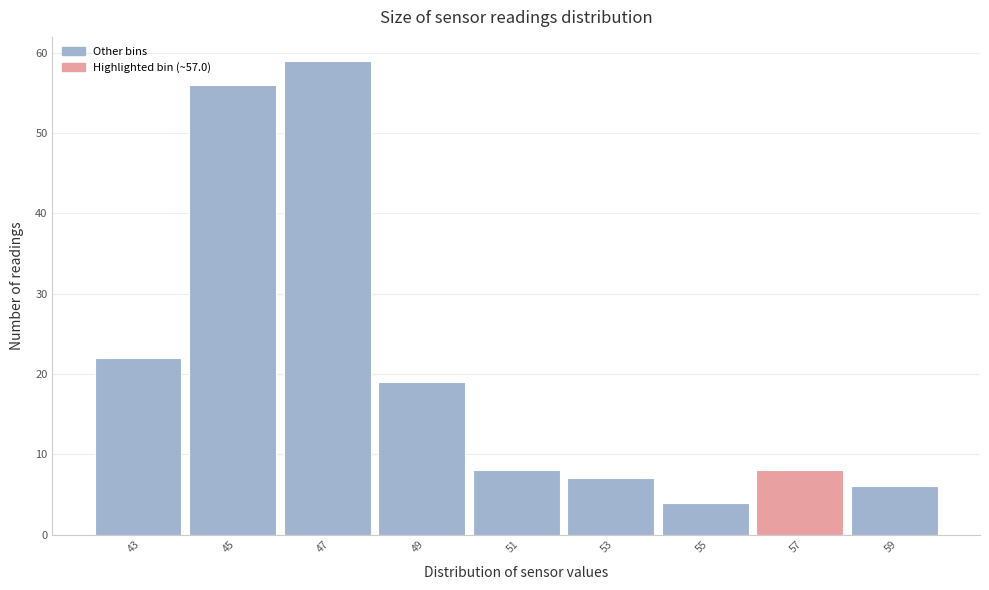

Reading right to left, extract all data points from this chart.

59=6	57=8	55=4	53=7	51=8	49=19	47=59	45=56	43=22